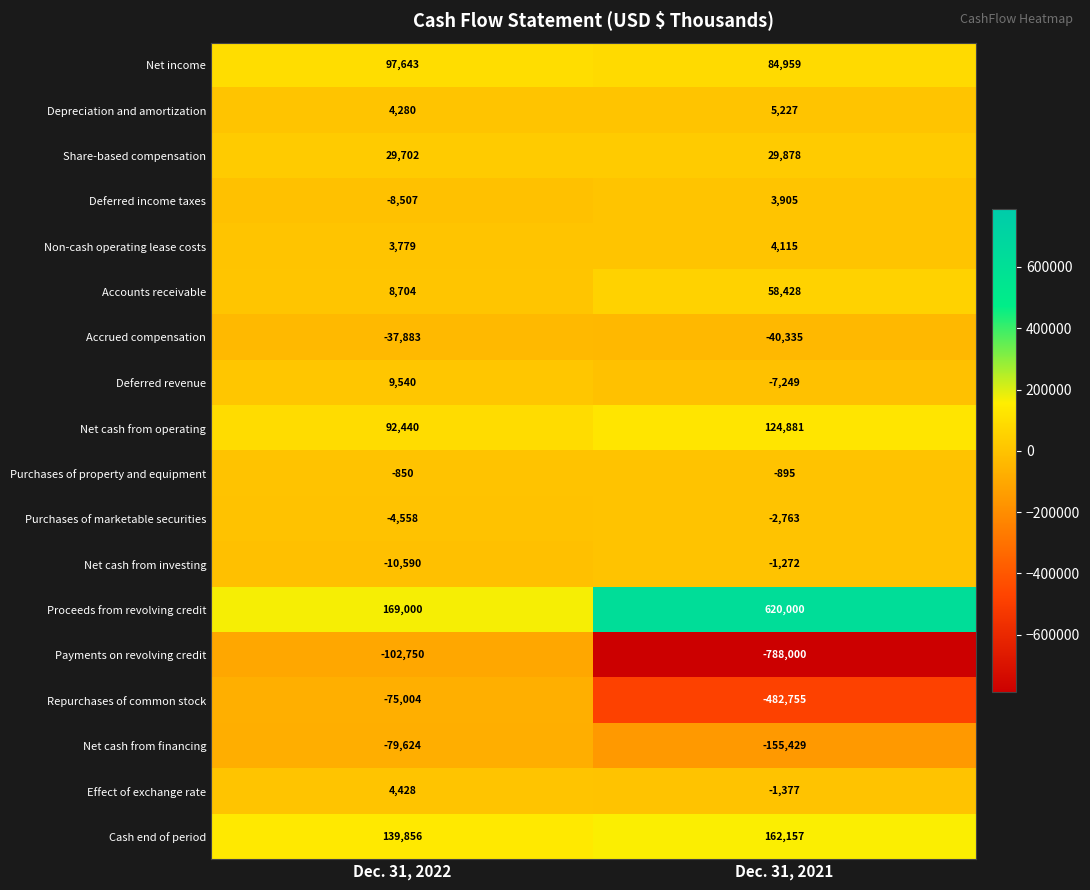

Rank the series by their maximum value, from lowest to highest.

Payments on revolving credit, Net cash from financing, Repurchases of common stock, Accrued compensation, Purchases of marketable securities, Net cash from investing, Purchases of property and equipment, Deferred income taxes, Non-cash operating lease costs, Effect of exchange rate, Depreciation and amortization, Deferred revenue, Share-based compensation, Accounts receivable, Net income, Net cash from operating, Cash end of period, Proceeds from revolving credit